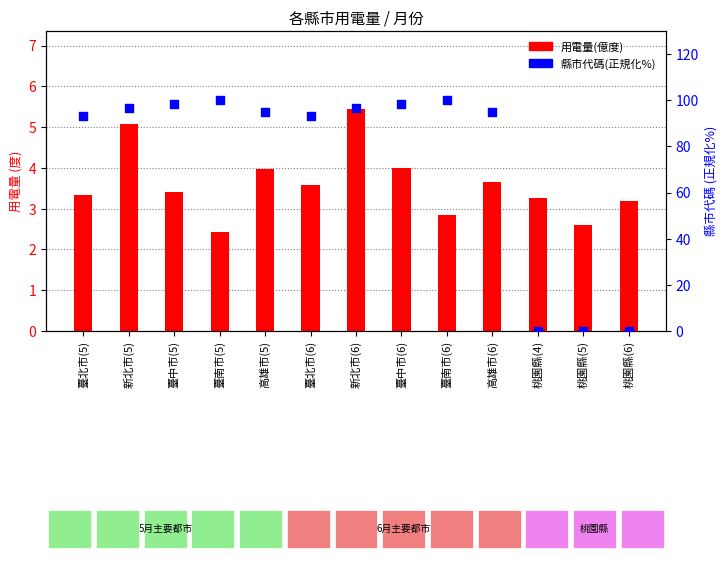

At which category is the sum across all series the highest?

臺南市(6)